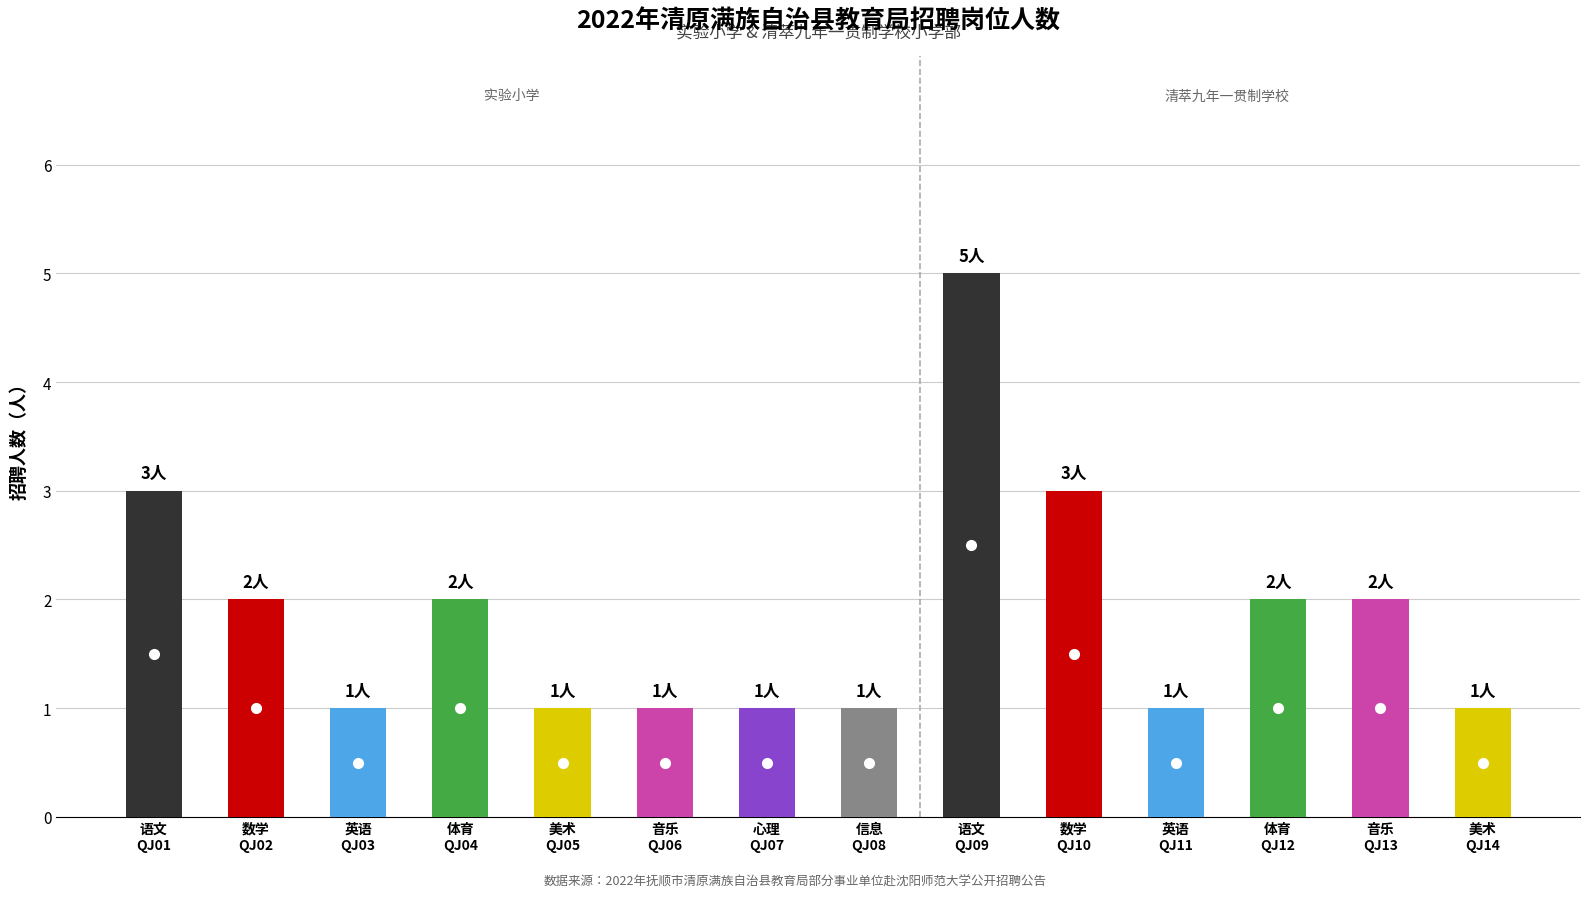

What is the sum of the values at 英语
QJ11 and 心理
QJ07?

2